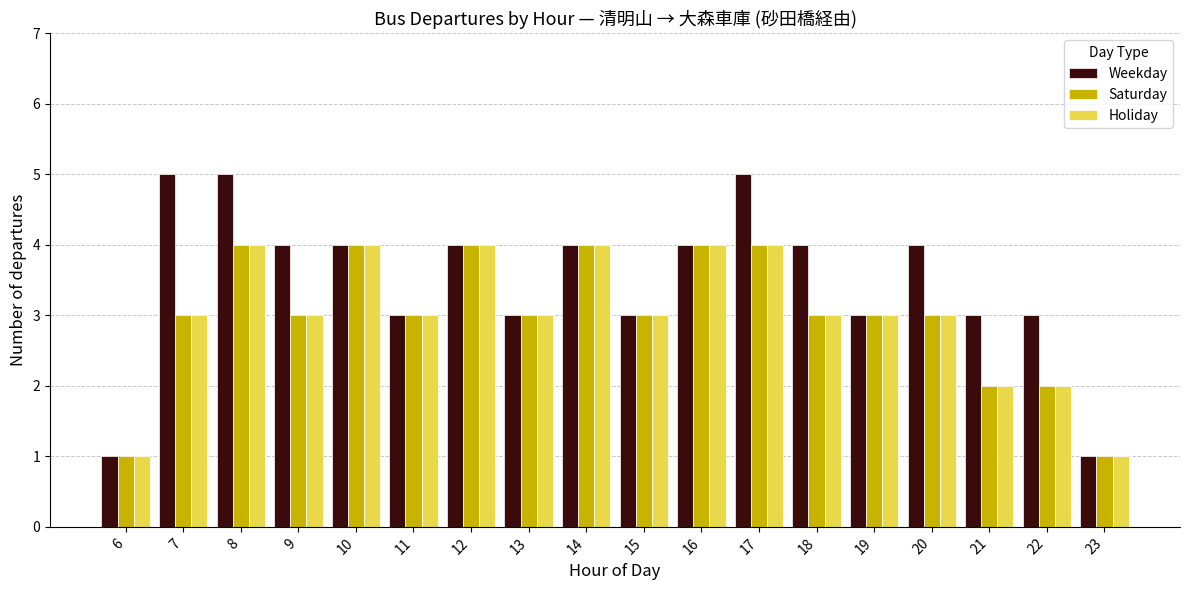

How many series are shown in this chart?

3